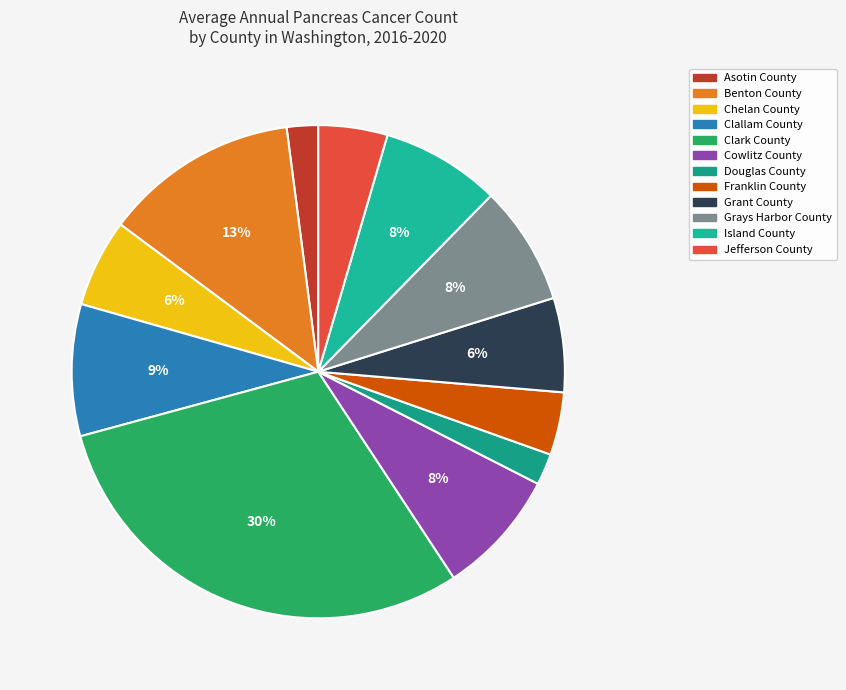

Count the number of slices in the pie.

12